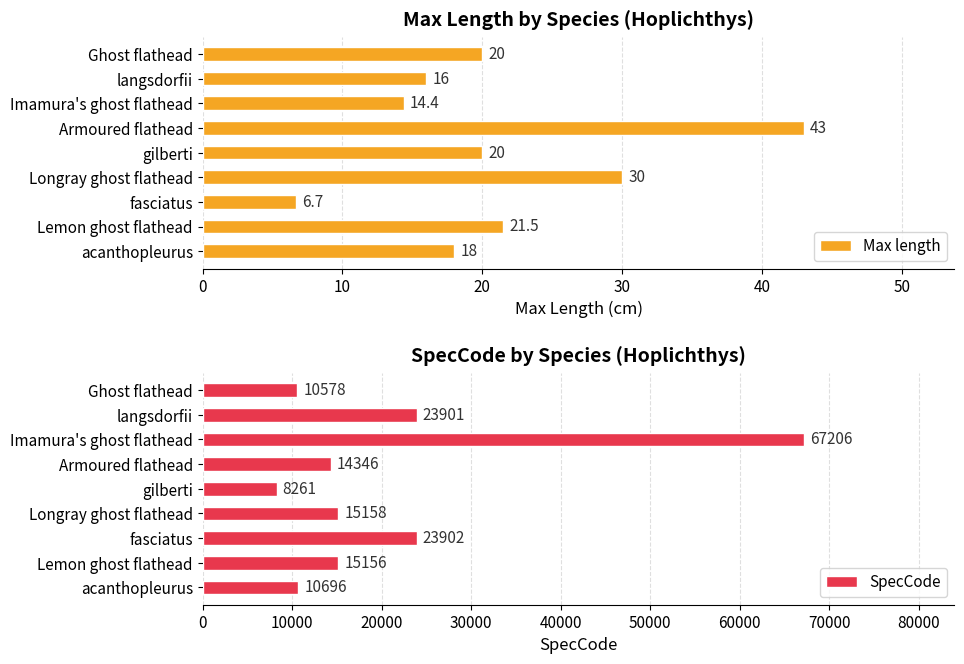

The value of Max length at gilberti is 33.7. True or false?

False